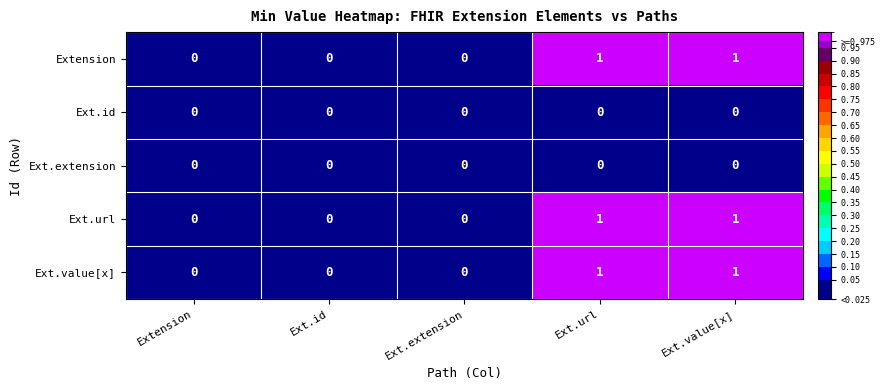

How many Ext.value[x] values are between 0 and 1?

5